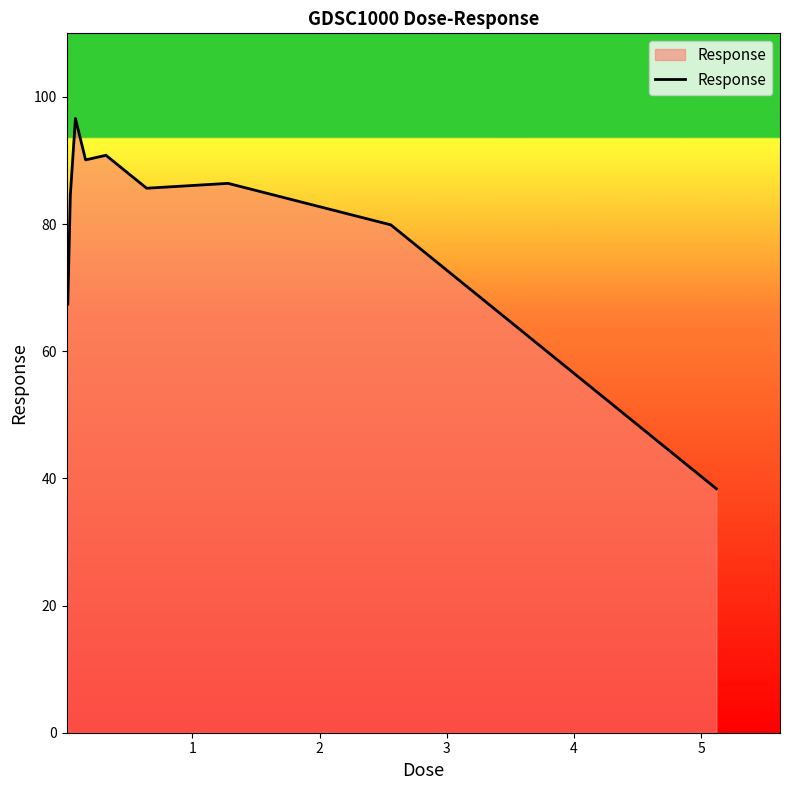

What is the maximum value shown in the chart?

96.6